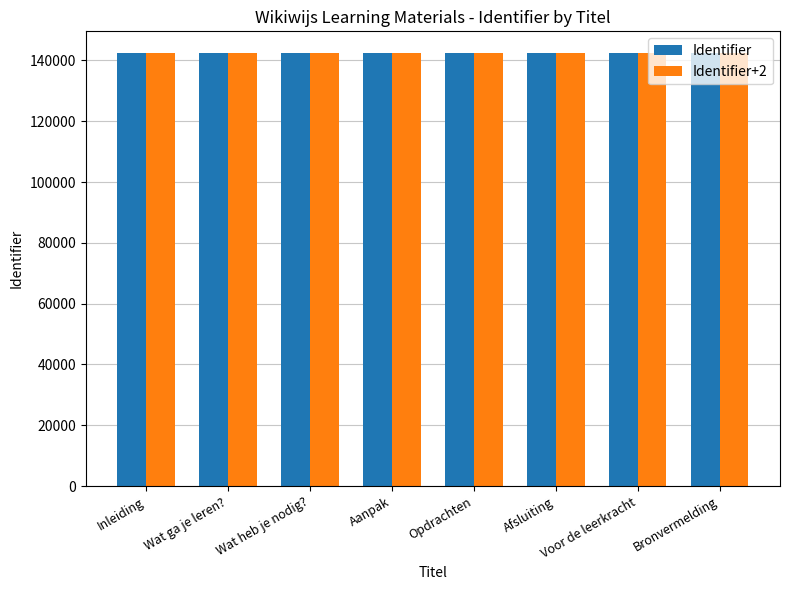

How many groups of bars are there?

8